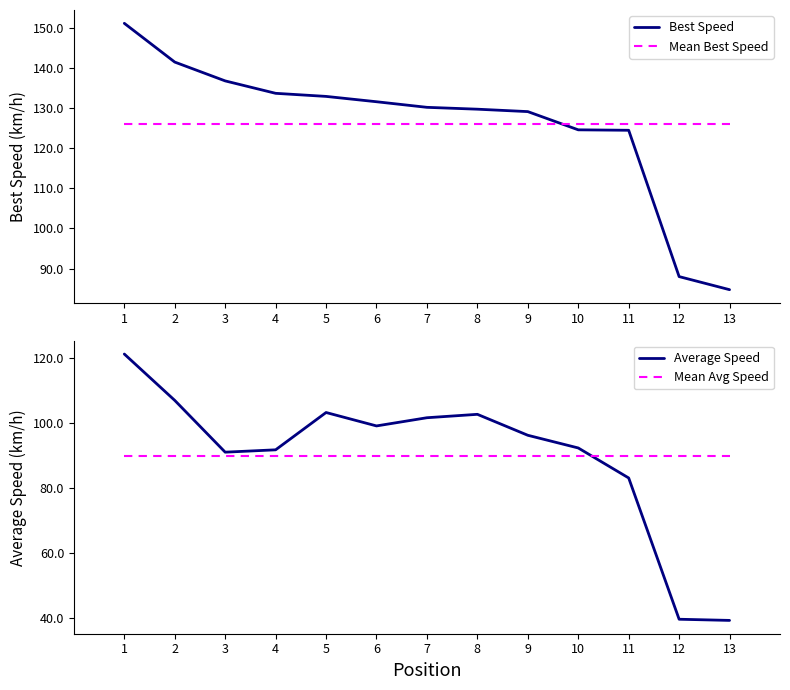

At which category is the sum across all series the highest?

1